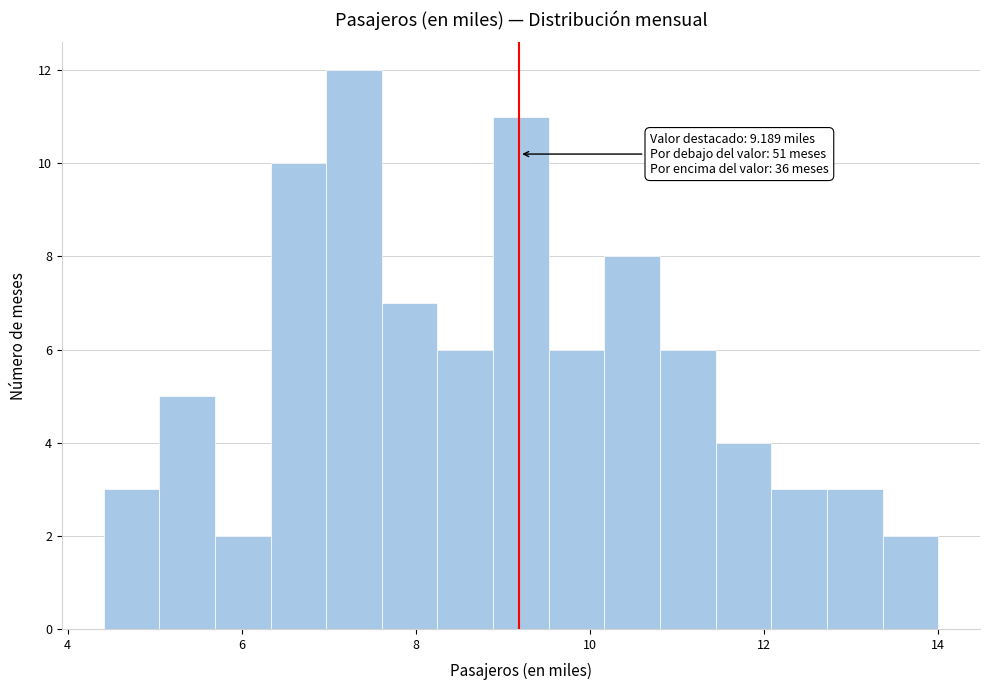

Read against the x-axis, roughly where is the centre of the tallest bar?

7.2